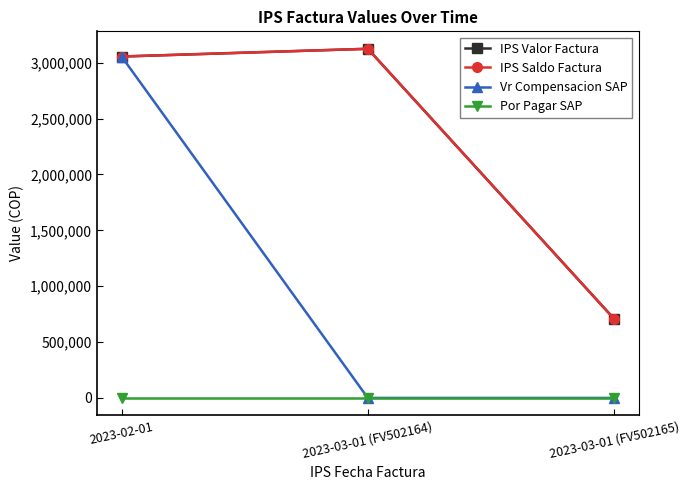

The Por Pagar SAP series shows 0 at 2023-02-01. True or false?

True